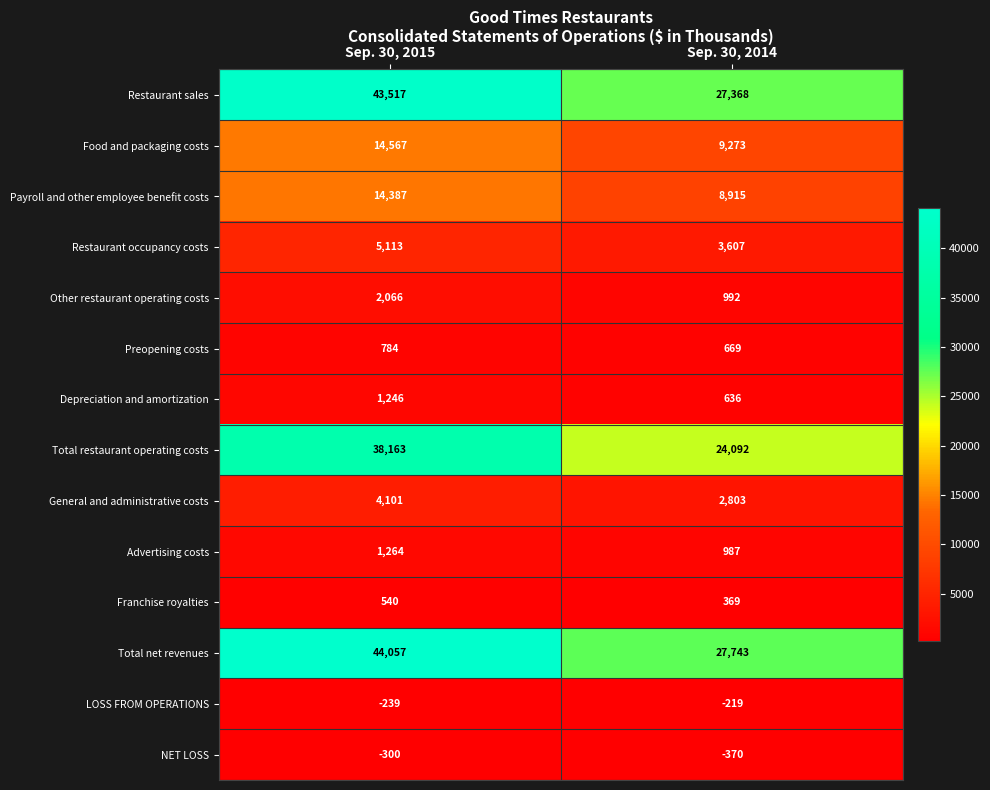

At how many categories does at least one series exceed 29139?

1